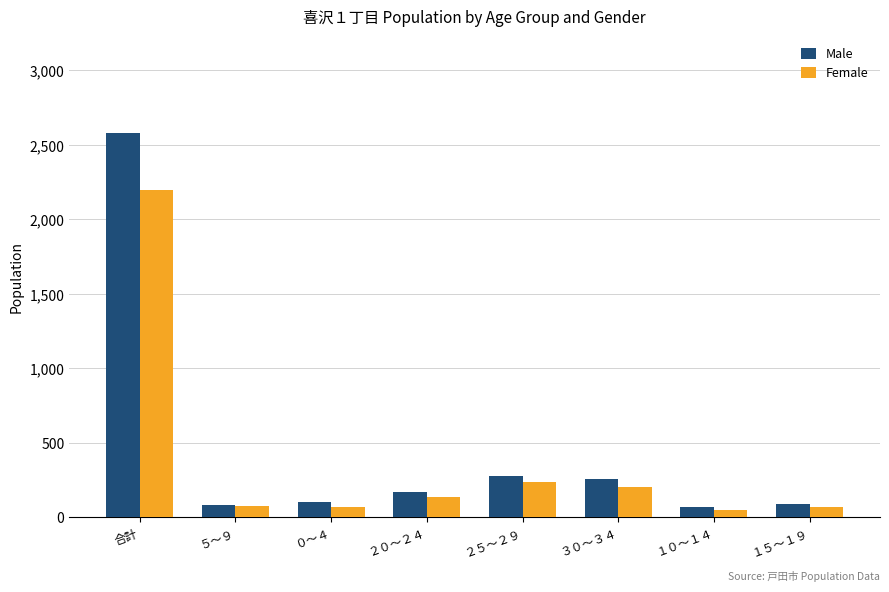

What is the sum of all Female values?

3036